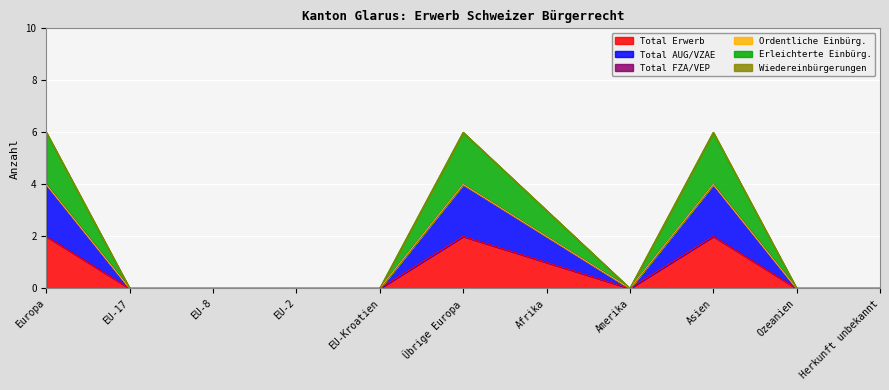

How many lines are shown in the chart?

6